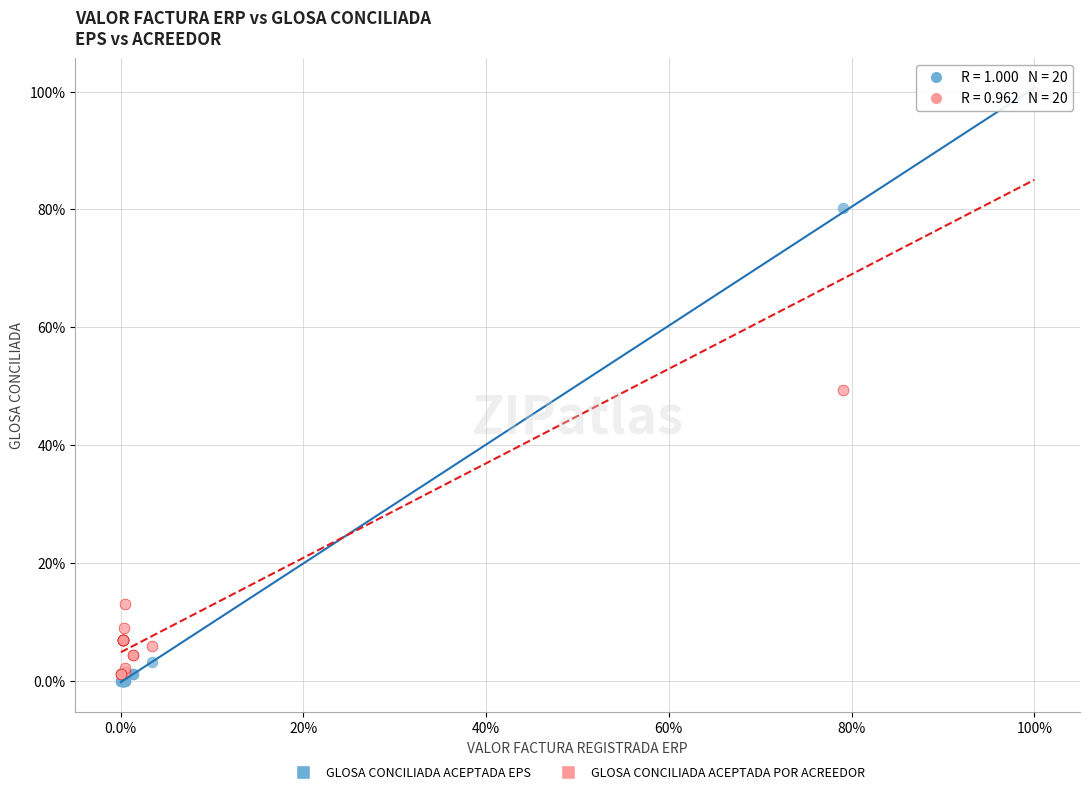

Which series contains the lowest Y value?

GLOSA CONCILIADA ACEPTADA EPS